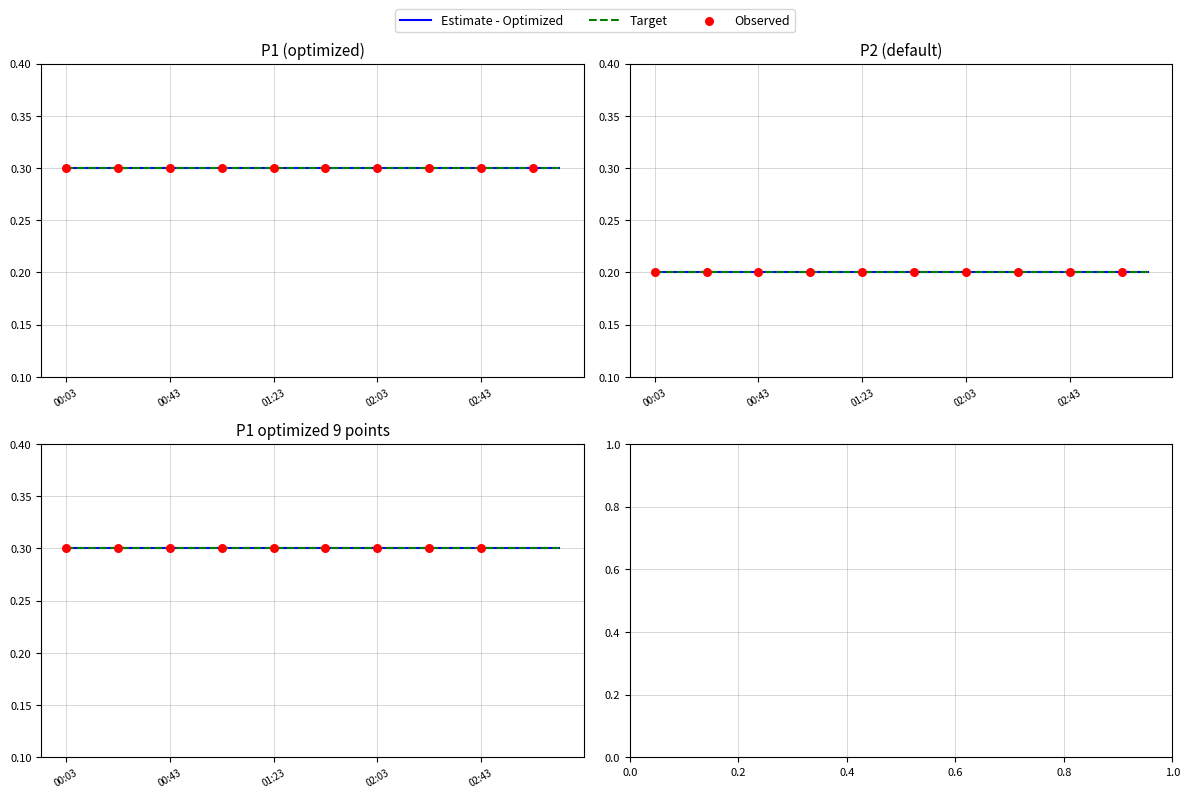

What is the total value across all series at 02:33?

1.0